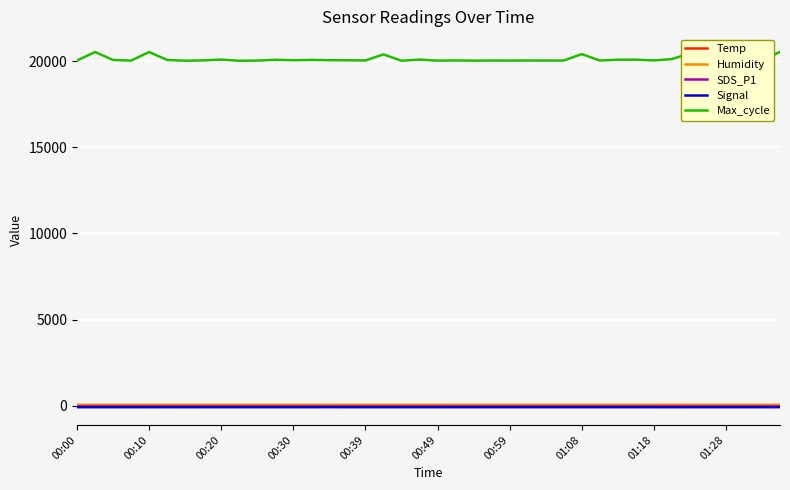

What is the minimum value for Max_cycle?

20018.0